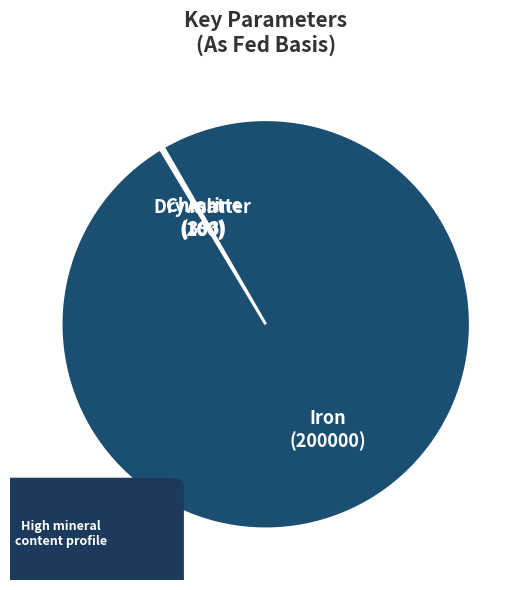

What is the total percentage of Iron and Dry matter?

99.8%